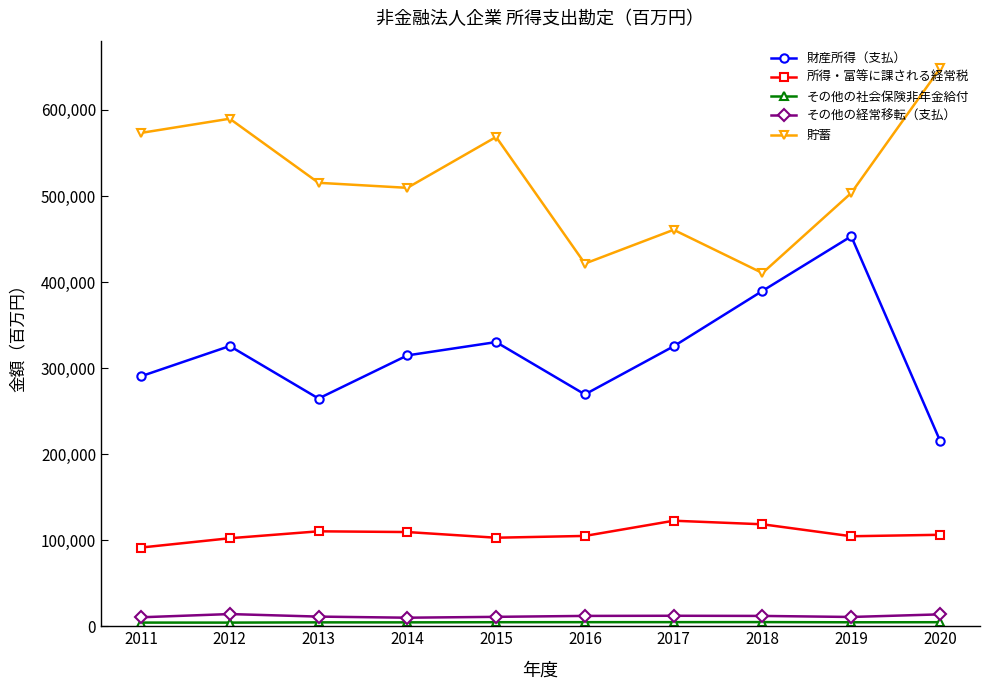

At how many categories does at least one series exceed 19525?

10